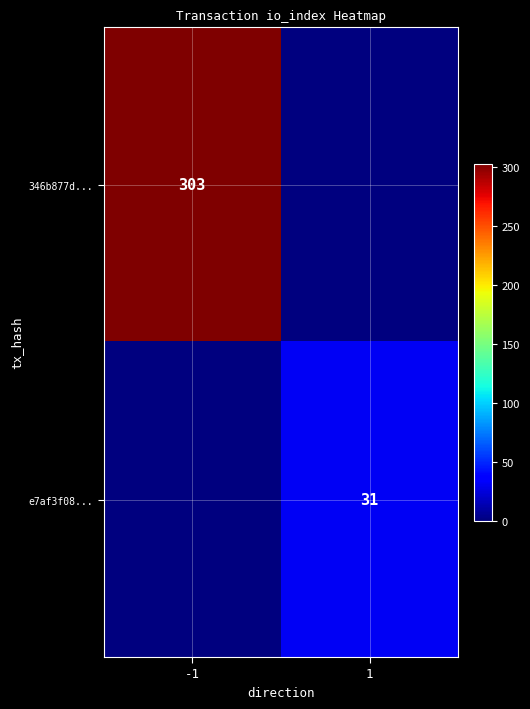

Is it true that 346b877d... equals 303 at -1?

True